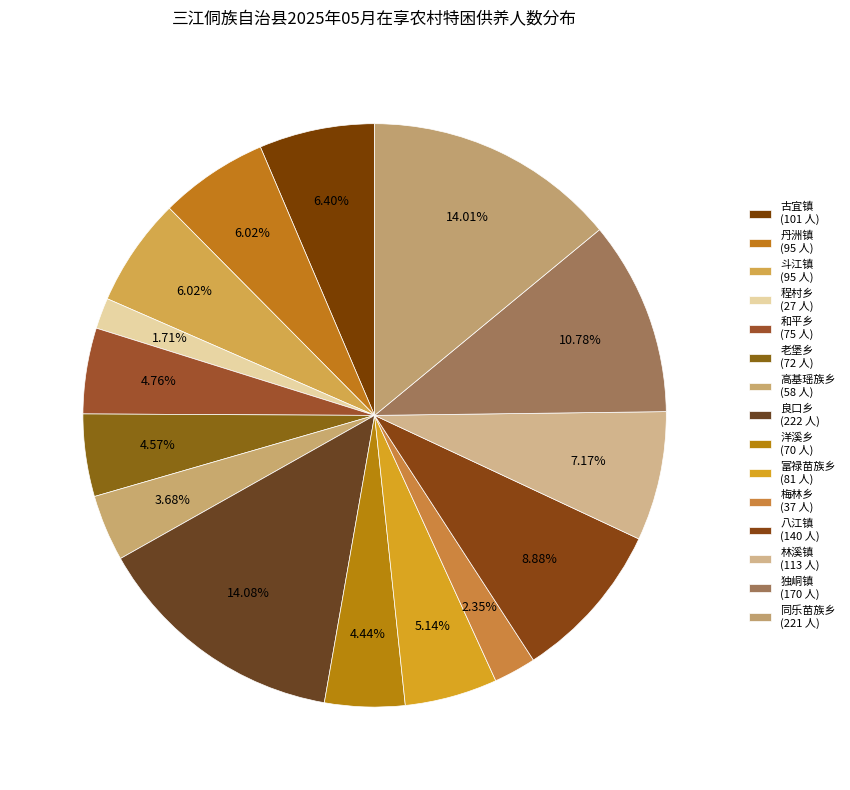

How many segments does this pie chart have?

15